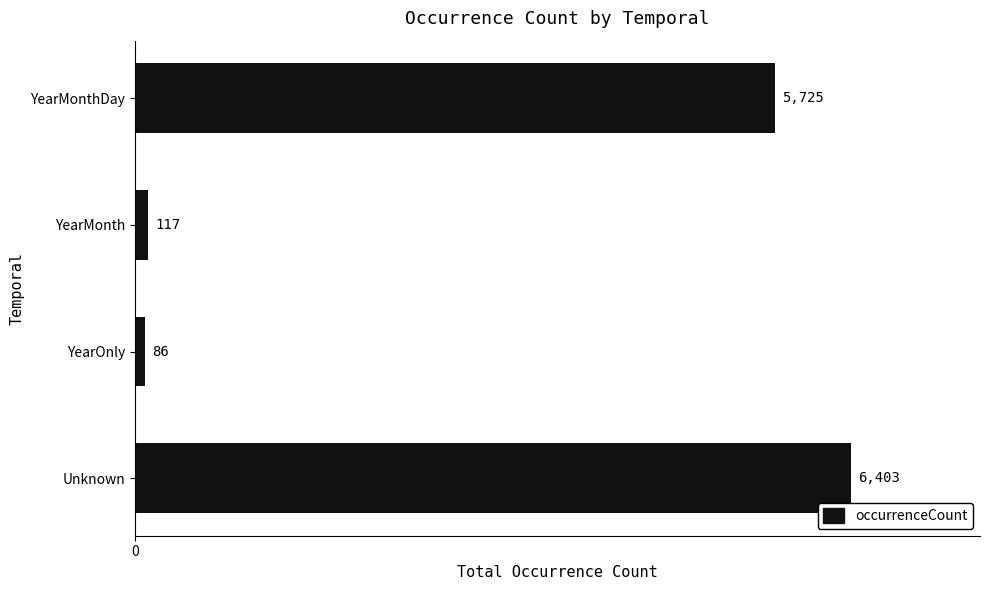

Does the chart contain stacked bars?

No